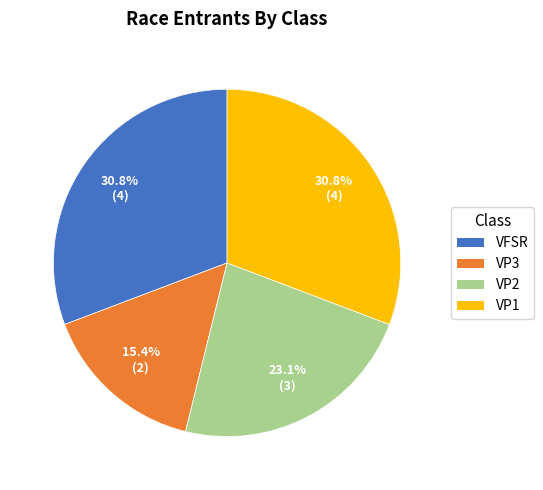

Combined, do VP1 and VP2 account for over 50%?

Yes